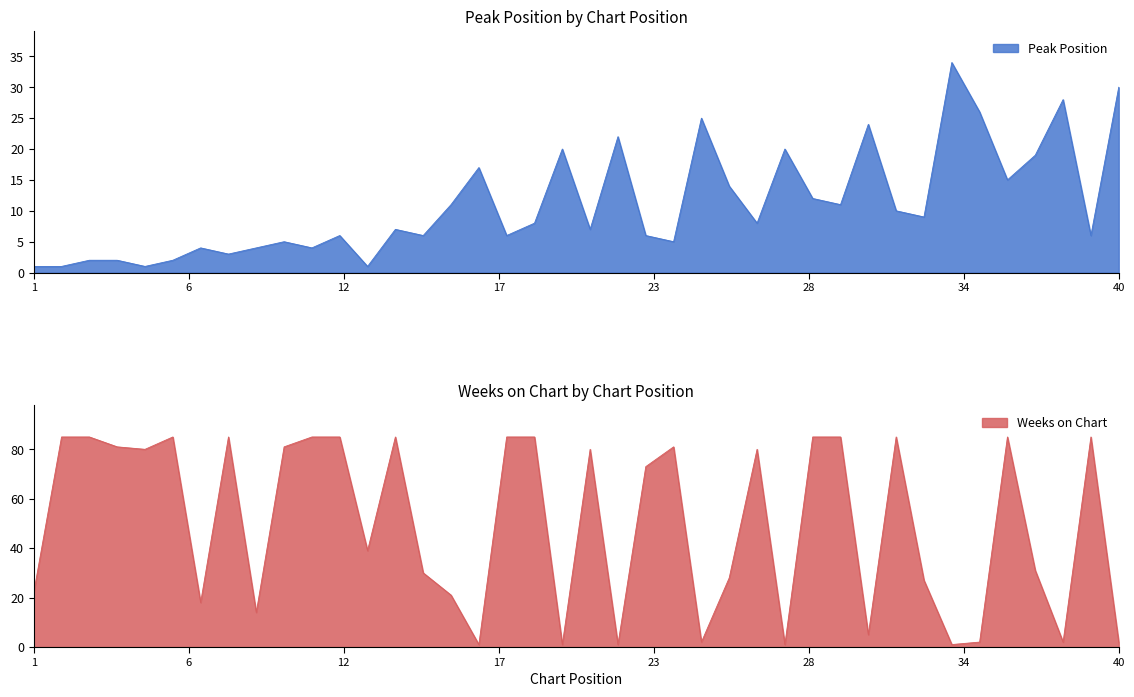

How many intersections are there between Weeks on Chart and Peak Position?

17